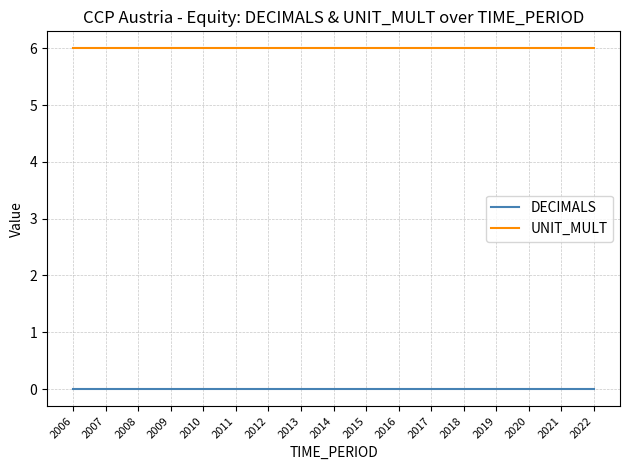

How many lines are shown in the chart?

2